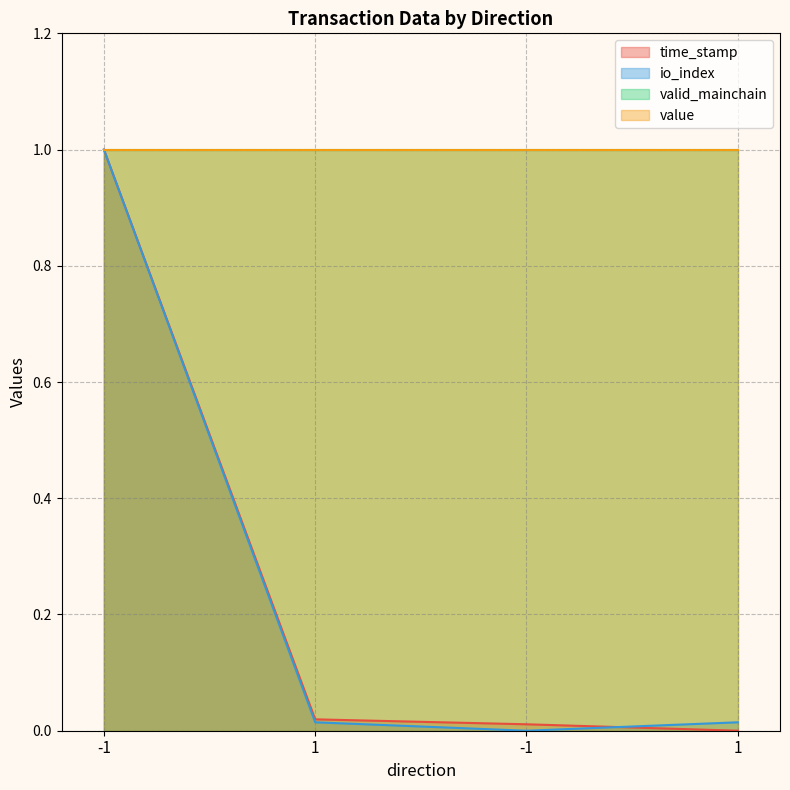

Which series has the widest spread of values?

time_stamp